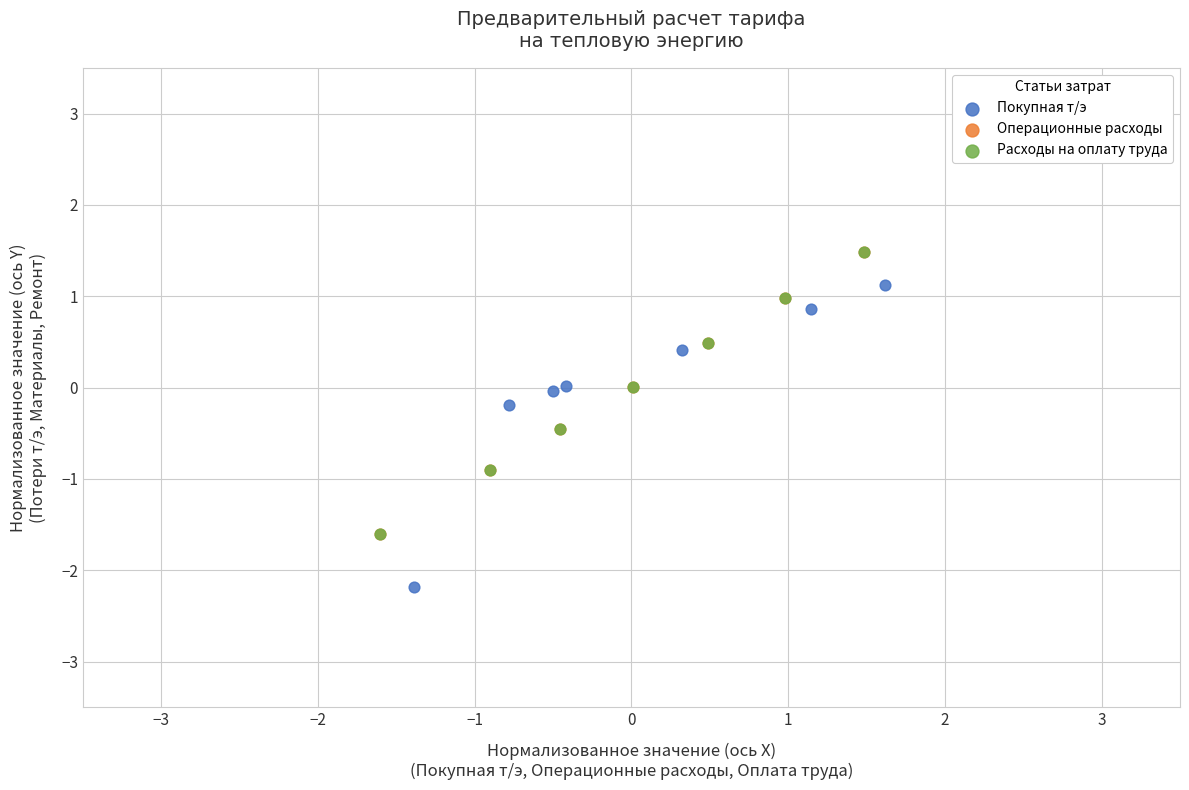

Which series contains the lowest Y value?

Покупная т/э